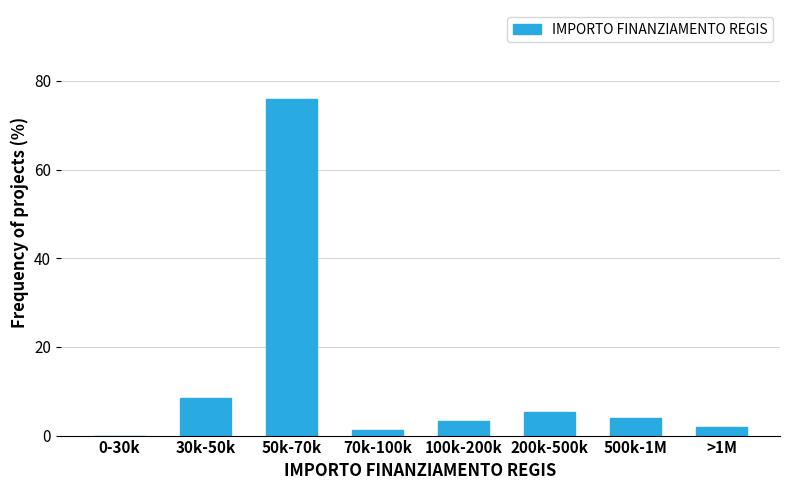

Reading right to left, extract all data points from this chart.

>1M=2.0	500k-1M=3.9	200k-500k=5.2	100k-200k=3.3	70k-100k=1.3	50k-70k=75.8	30k-50k=8.5	0-30k=0.0